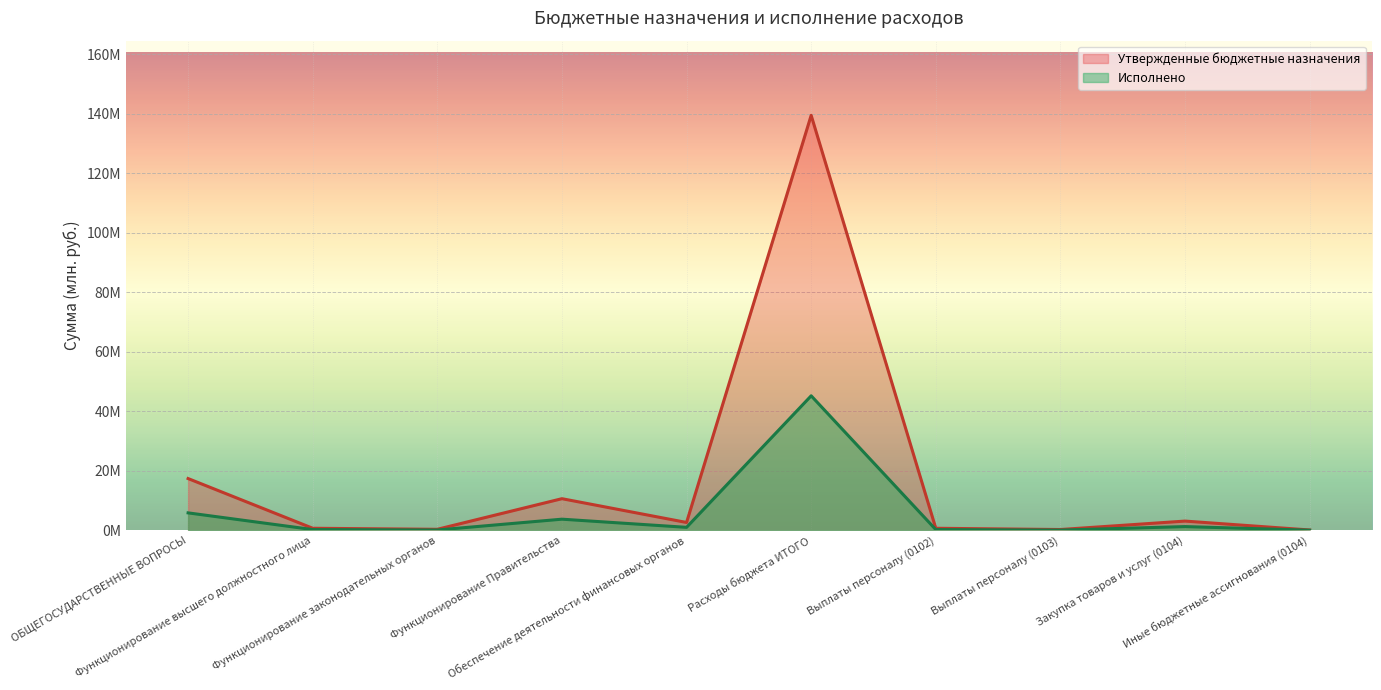

Which series has the widest spread of values?

Утвержденные бюджетные назначения